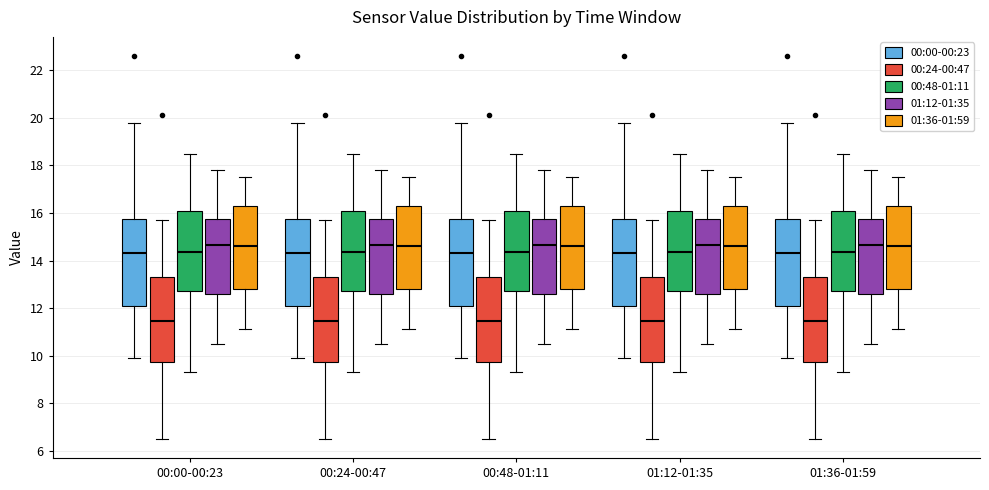

Reading left to right, transcribe this box plot: for each box, give where its median line is, the range the box spans, and where its two whiskers end, as read against the y-axis. The values are not printed on the chart, so give them approximately, as read against the axis.

00:00-00:23 (00:00-00:23): median 14.4, box 12.2 to 15.8, whiskers 10.0 to 19.8
00:00-00:23 (00:24-00:47): median 11.4, box 9.8 to 13.4, whiskers 6.6 to 15.8
00:00-00:23 (00:48-01:11): median 14.4, box 12.8 to 16.0, whiskers 9.4 to 18.6
00:00-00:23 (01:12-01:35): median 14.6, box 12.6 to 15.8, whiskers 10.6 to 17.8
00:00-00:23 (01:36-01:59): median 14.6, box 12.8 to 16.4, whiskers 11.2 to 17.6
00:24-00:47 (00:00-00:23): median 14.4, box 12.2 to 15.8, whiskers 10.0 to 19.8
00:24-00:47 (00:24-00:47): median 11.4, box 9.8 to 13.4, whiskers 6.6 to 15.8
00:24-00:47 (00:48-01:11): median 14.4, box 12.8 to 16.0, whiskers 9.4 to 18.6
00:24-00:47 (01:12-01:35): median 14.6, box 12.6 to 15.8, whiskers 10.6 to 17.8
00:24-00:47 (01:36-01:59): median 14.6, box 12.8 to 16.4, whiskers 11.2 to 17.6
00:48-01:11 (00:00-00:23): median 14.4, box 12.2 to 15.8, whiskers 10.0 to 19.8
00:48-01:11 (00:24-00:47): median 11.4, box 9.8 to 13.4, whiskers 6.6 to 15.8
00:48-01:11 (00:48-01:11): median 14.4, box 12.8 to 16.0, whiskers 9.4 to 18.6
00:48-01:11 (01:12-01:35): median 14.6, box 12.6 to 15.8, whiskers 10.6 to 17.8
00:48-01:11 (01:36-01:59): median 14.6, box 12.8 to 16.4, whiskers 11.2 to 17.6
01:12-01:35 (00:00-00:23): median 14.4, box 12.2 to 15.8, whiskers 10.0 to 19.8
01:12-01:35 (00:24-00:47): median 11.4, box 9.8 to 13.4, whiskers 6.6 to 15.8
01:12-01:35 (00:48-01:11): median 14.4, box 12.8 to 16.0, whiskers 9.4 to 18.6
01:12-01:35 (01:12-01:35): median 14.6, box 12.6 to 15.8, whiskers 10.6 to 17.8
01:12-01:35 (01:36-01:59): median 14.6, box 12.8 to 16.4, whiskers 11.2 to 17.6
01:36-01:59 (00:00-00:23): median 14.4, box 12.2 to 15.8, whiskers 10.0 to 19.8
01:36-01:59 (00:24-00:47): median 11.4, box 9.8 to 13.4, whiskers 6.6 to 15.8
01:36-01:59 (00:48-01:11): median 14.4, box 12.8 to 16.0, whiskers 9.4 to 18.6
01:36-01:59 (01:12-01:35): median 14.6, box 12.6 to 15.8, whiskers 10.6 to 17.8
01:36-01:59 (01:36-01:59): median 14.6, box 12.8 to 16.4, whiskers 11.2 to 17.6